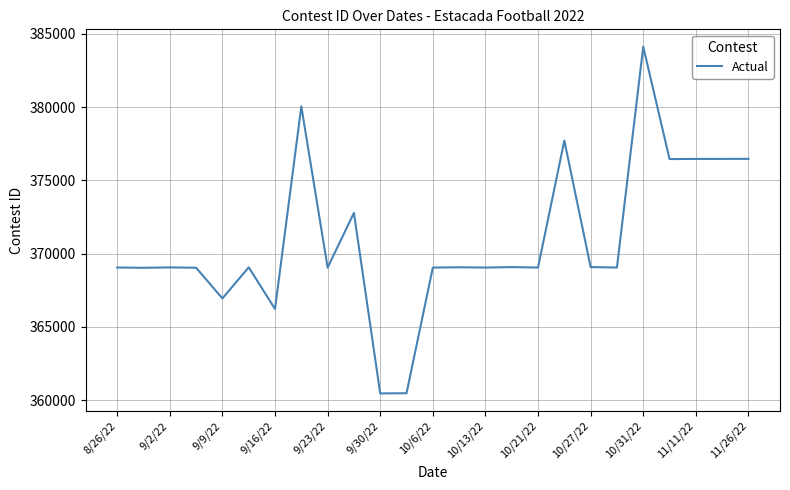

What is the maximum value shown in the chart?

384126